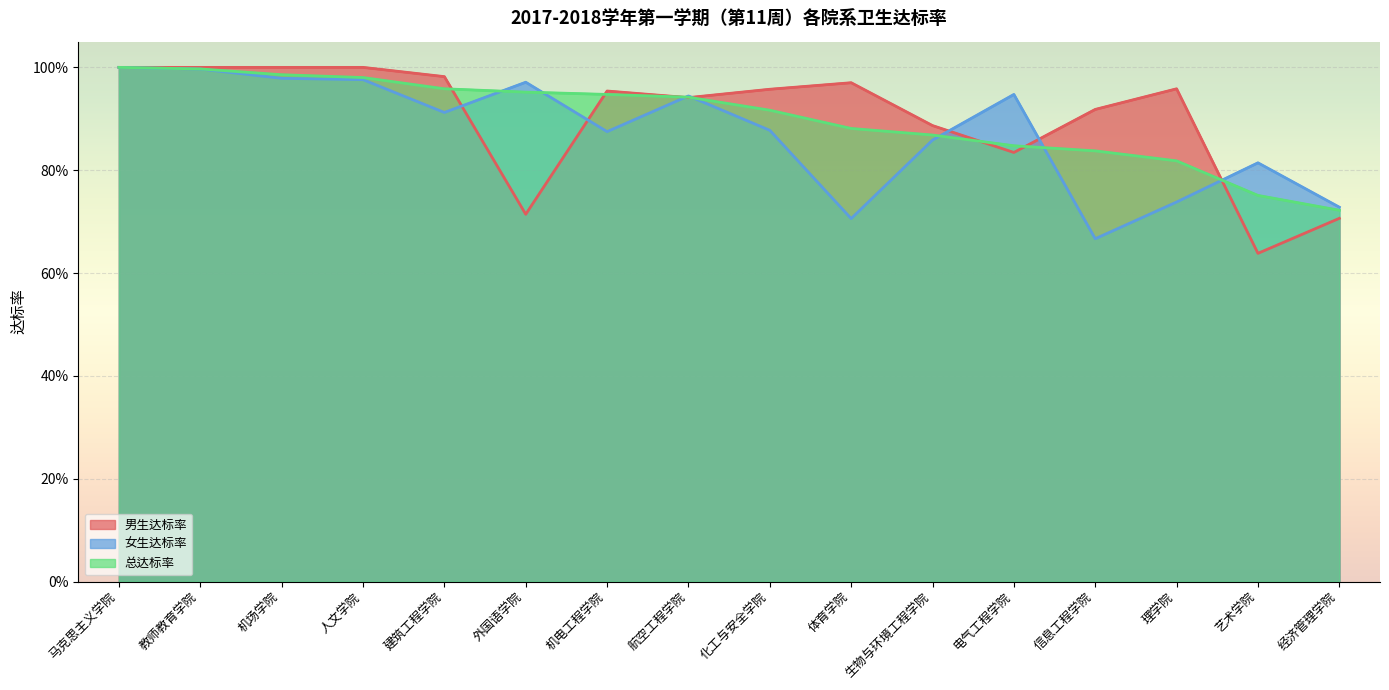

What is the sum of all 女生达标率 values?

14.0